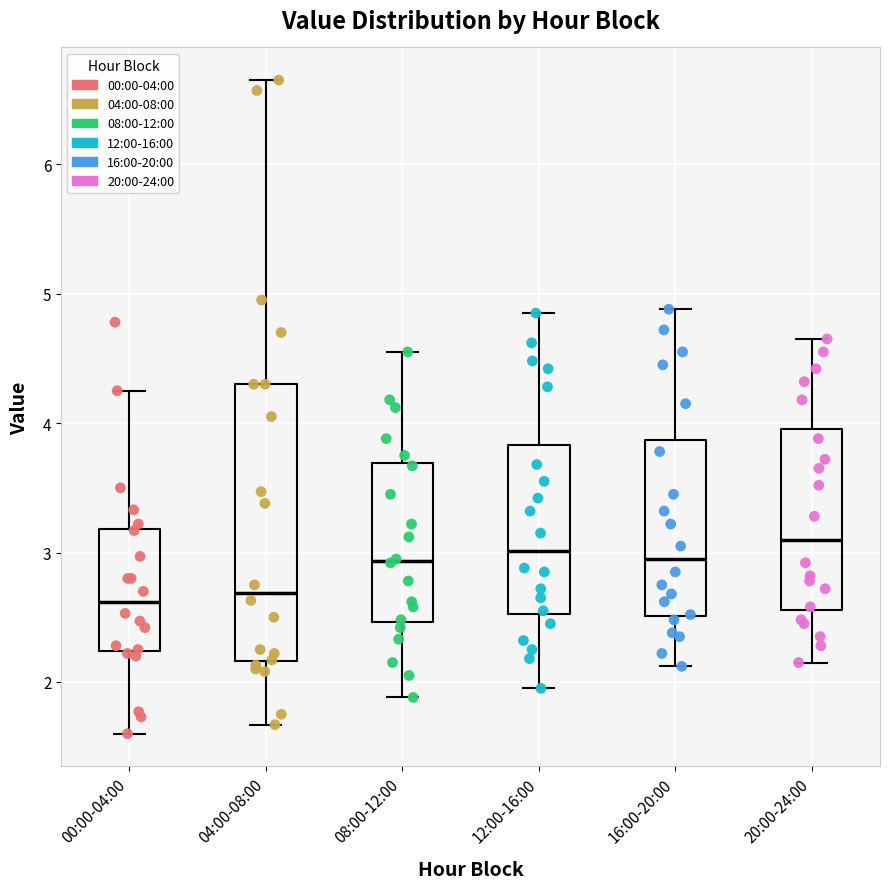

Which box is the tallest, from its lower edge to its upper edge?

04:00-08:00